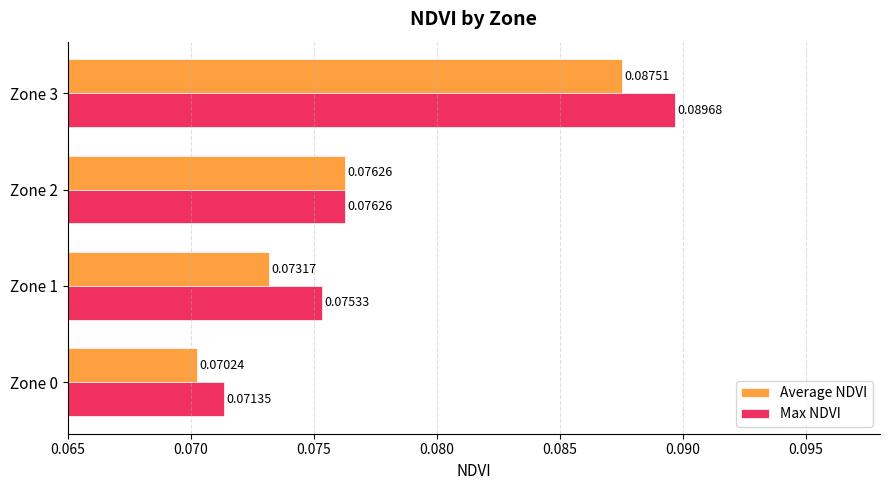

List the series in order of their peak value, lowest first.

Average NDVI, Max NDVI